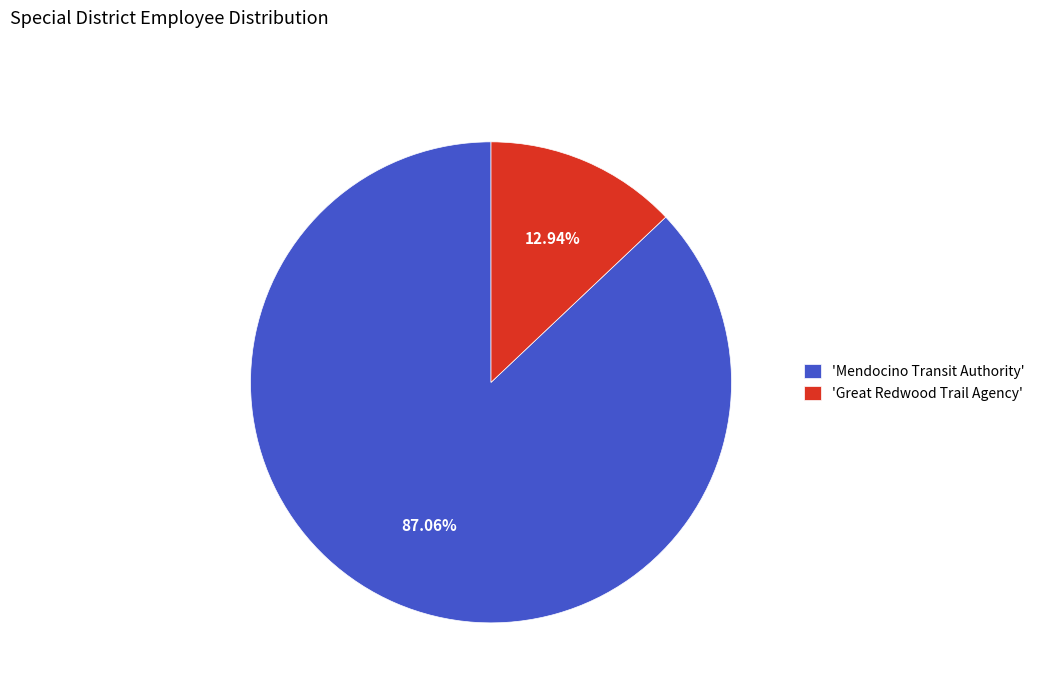

To the nearest percent, what is the average slice percentage?

50%